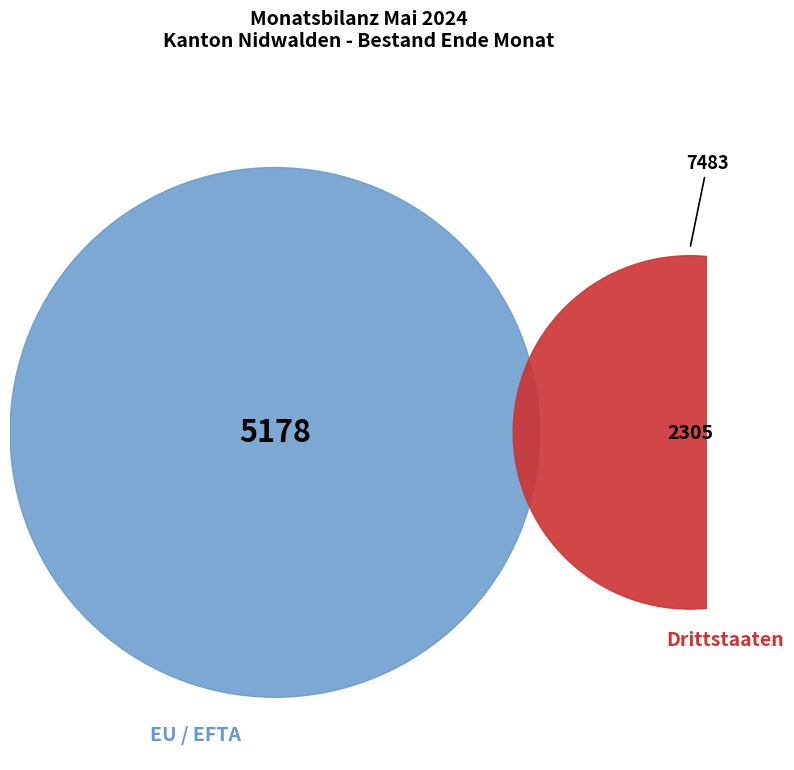

How many slices are in this pie chart?

2